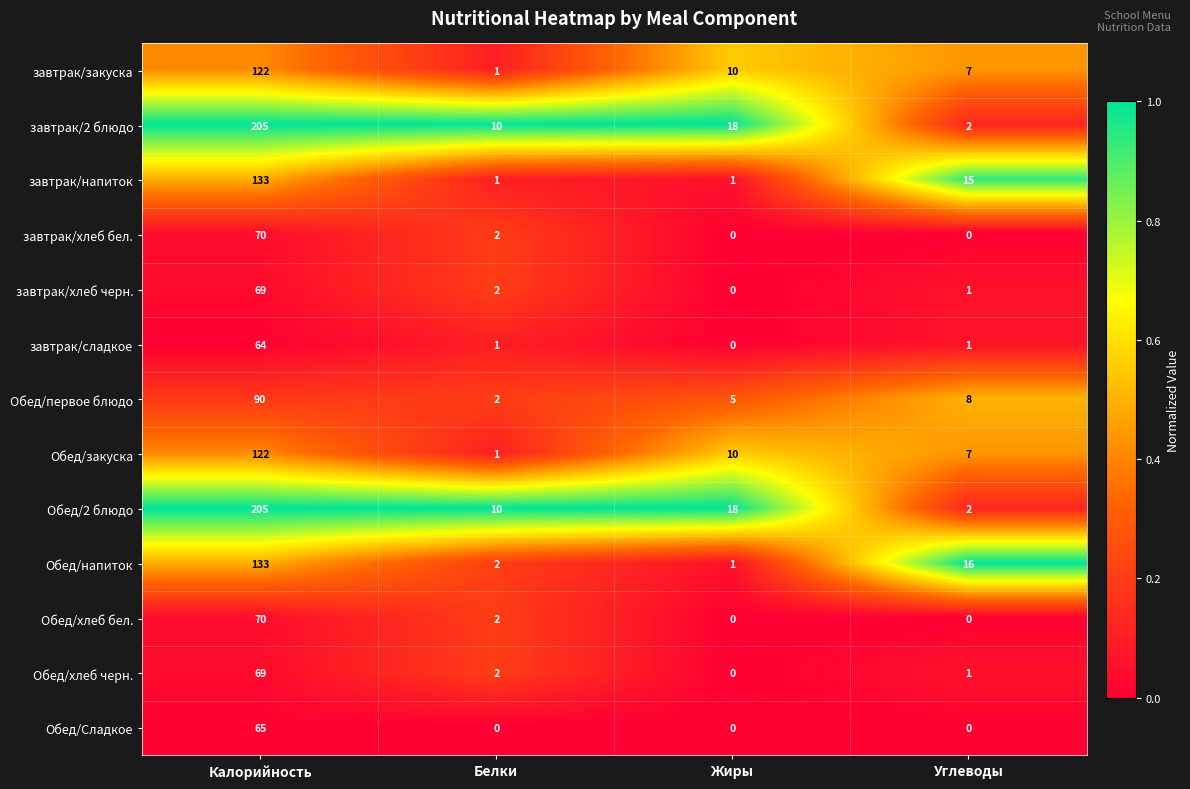

At which label does Обед/напиток reach its peak?

Калорийность